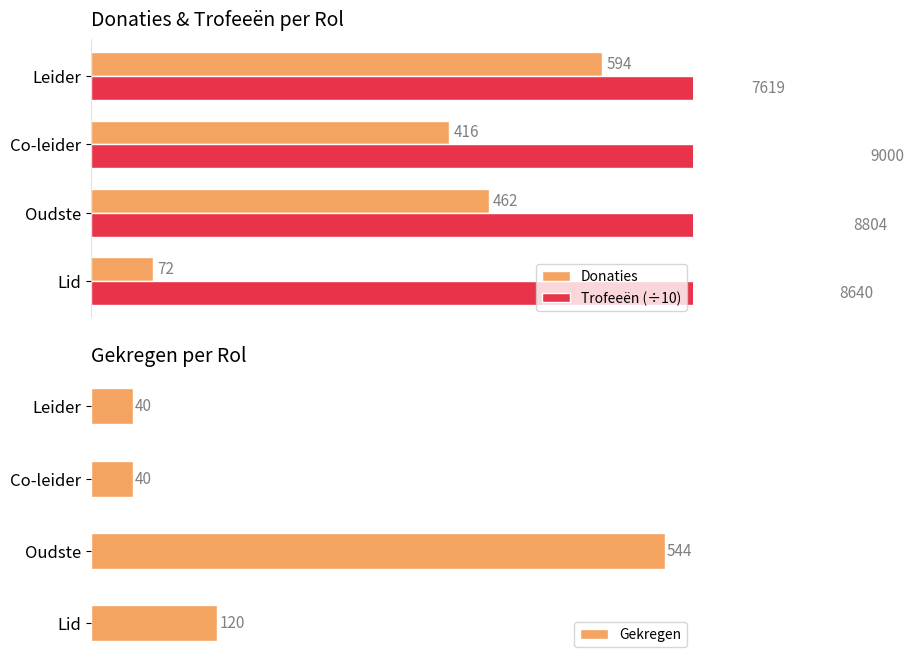

Where is Gekregen nearest to the value 292?

Lid